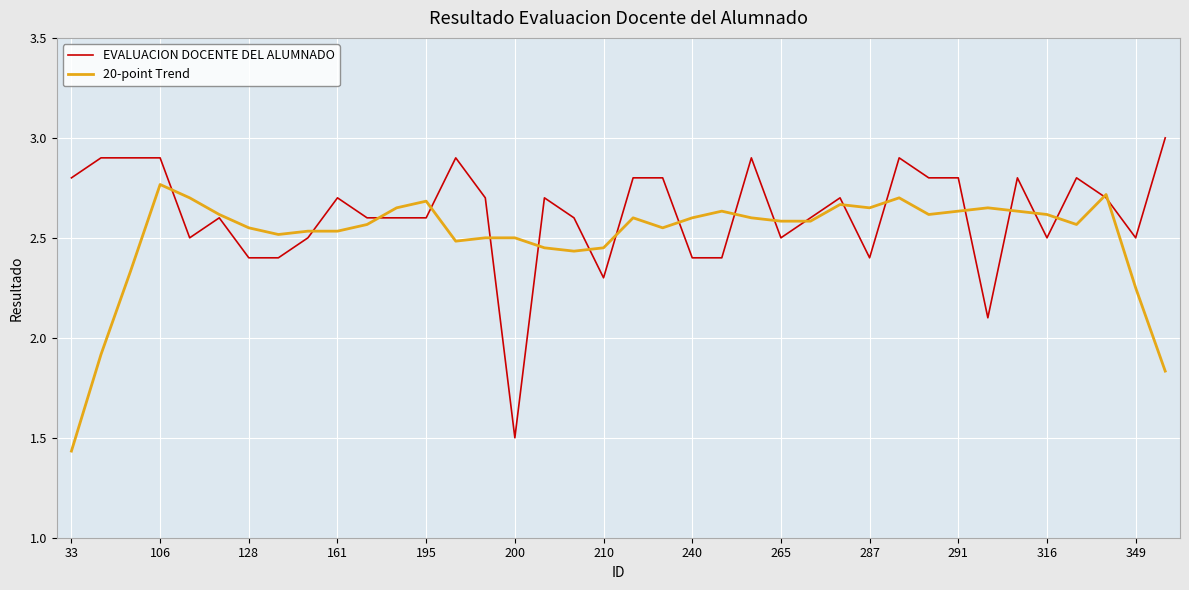

Rank the series by their maximum value, from highest to lowest.

EVALUACION DOCENTE DEL ALUMNADO, 20-point Trend